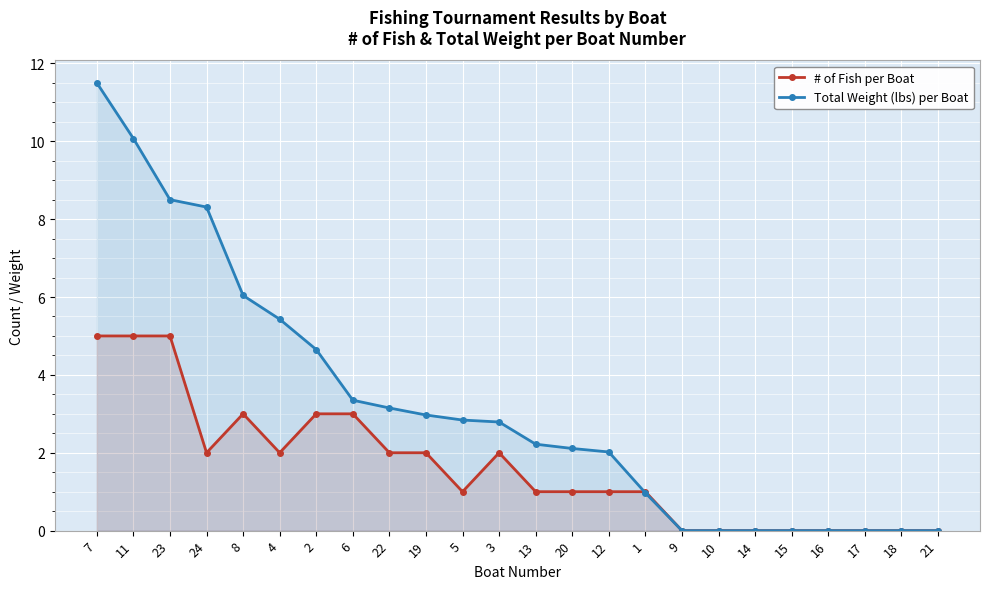

Which category has the lowest value across all series?

9